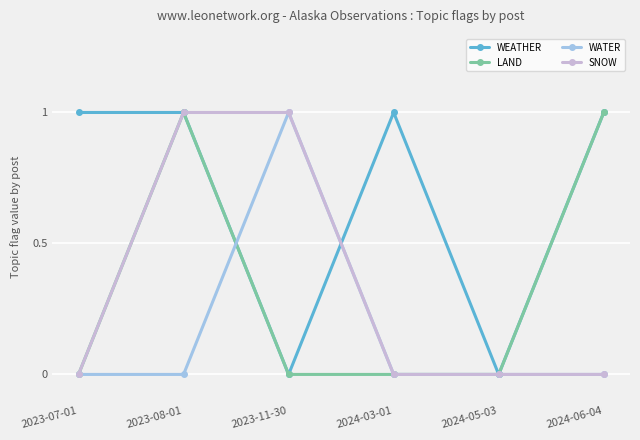

The value of LAND at 2023-07-01 is -1. True or false?

False